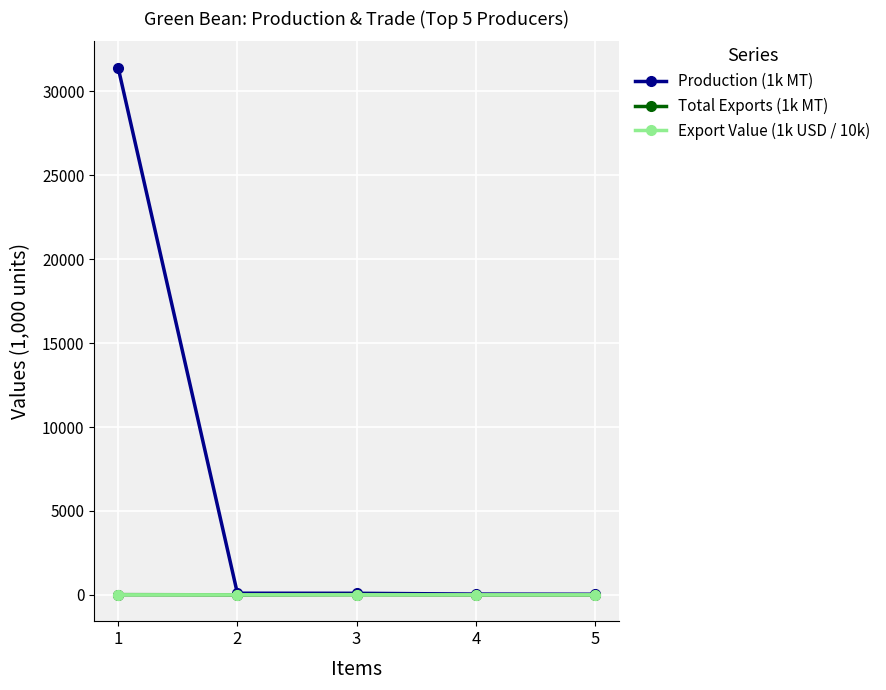

Which category has the highest value in the Production (1k MT) series?

1